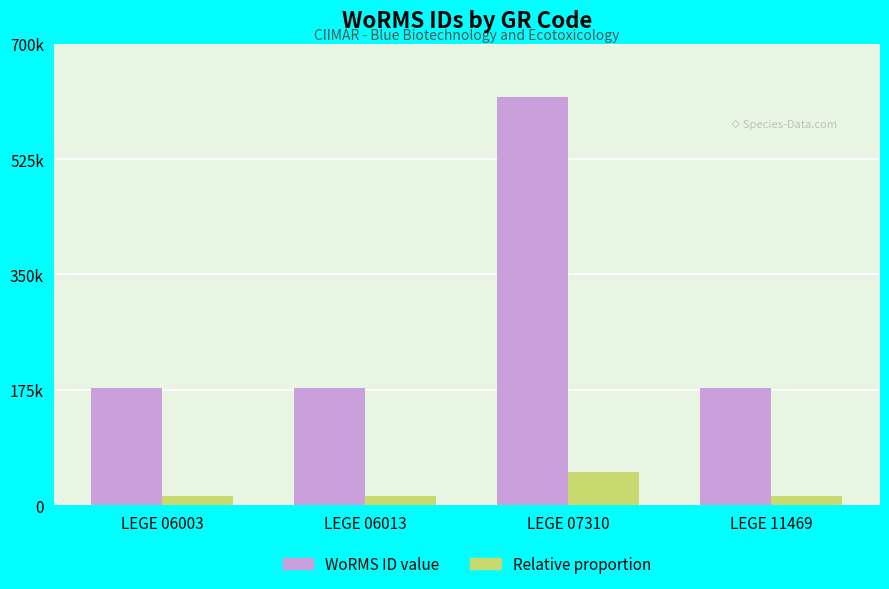

The value of WoRMS ID value at LEGE 06013 is 93114.0. True or false?

False